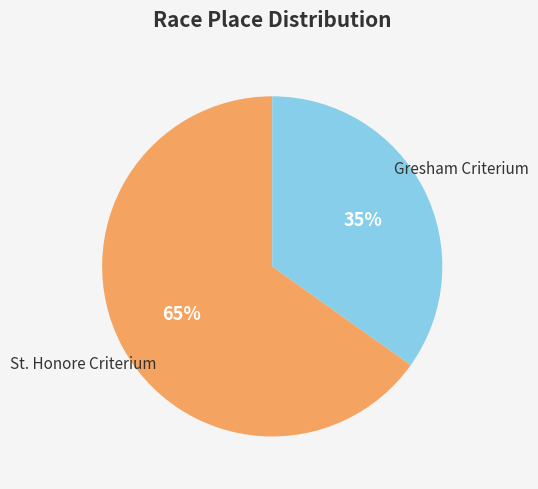

Which category has the biggest portion of the pie?

St. Honore Criterium